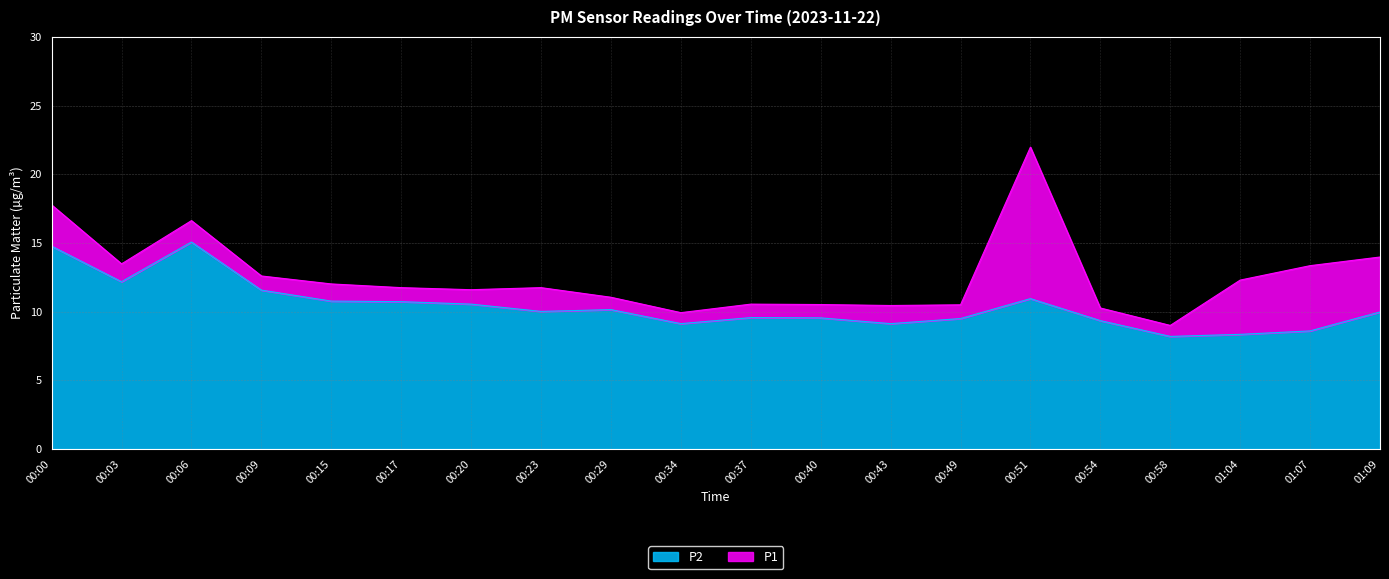

What is the value of the P1 point at the 8th from the left?

11.8